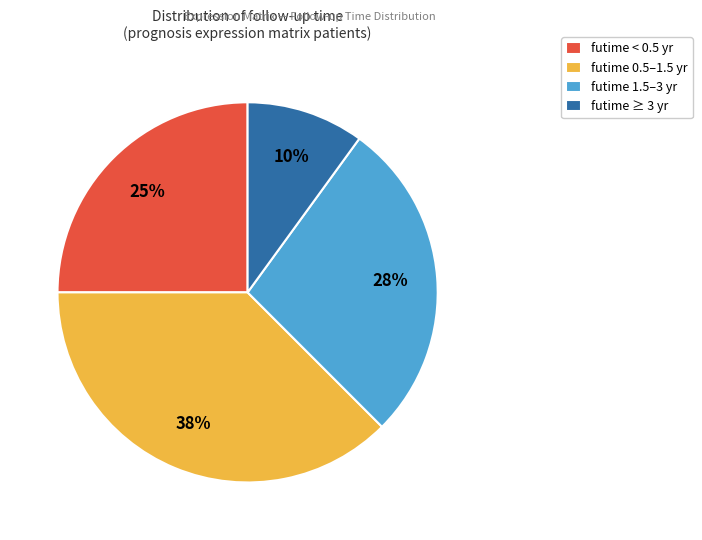

Do futime ≥ 3 yr and futime 0.5–1.5 yr together represent more than half of the pie?

No